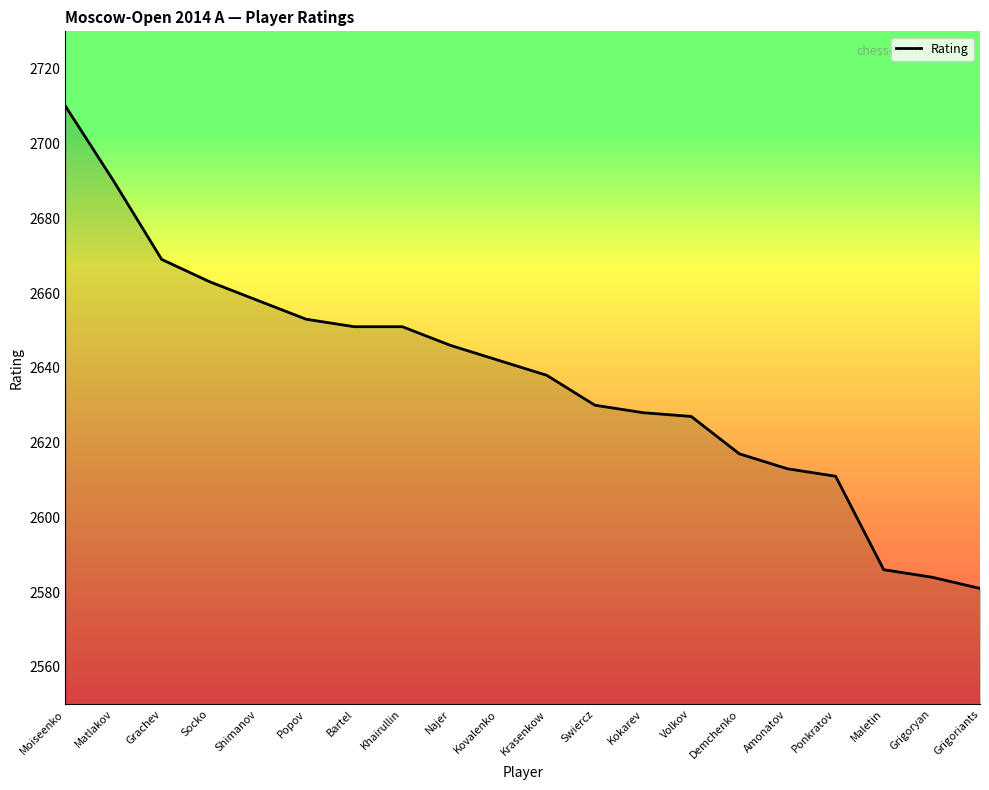

What value does the data have at Demchenko, to the nearest 50?

2600